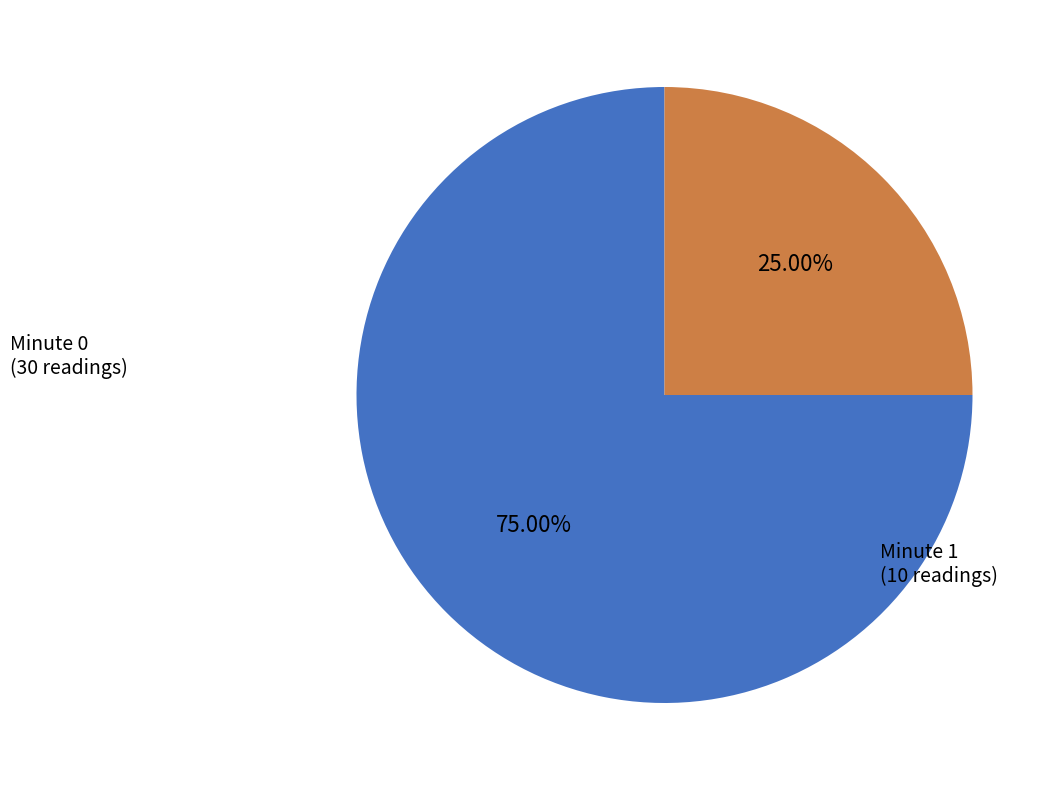

To the nearest percent, what percentage of the pie is Minute 1?

25%